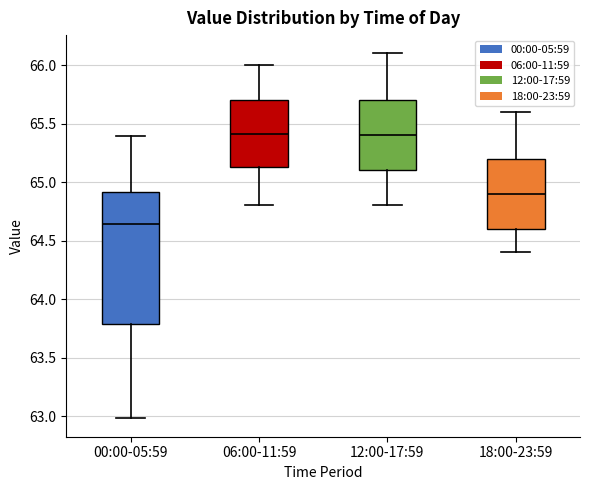

Reading left to right, read every box against the y-axis: the position of its median line, the range the box covers, and the ends of its whiskers. The values are not printed on the chart, so give them approximately, as read against the axis.

00:00-05:59: median 64.65, box 63.80 to 64.90, whiskers 63.00 to 65.40
06:00-11:59: median 65.40, box 65.15 to 65.70, whiskers 64.80 to 66.00
12:00-17:59: median 65.40, box 65.10 to 65.70, whiskers 64.80 to 66.10
18:00-23:59: median 64.90, box 64.60 to 65.20, whiskers 64.40 to 65.60